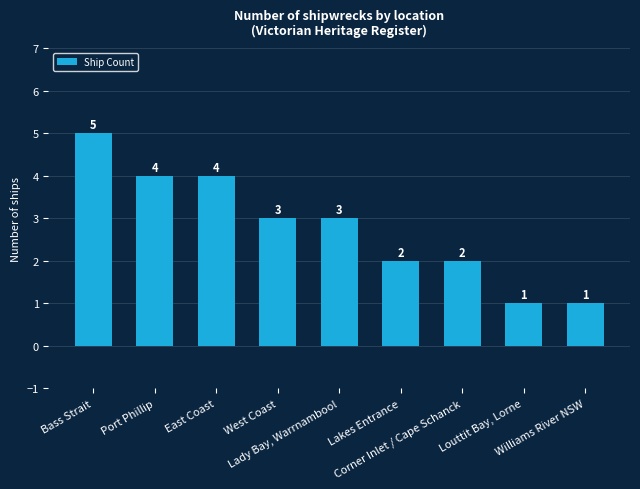

How many data points are less than 3?

4